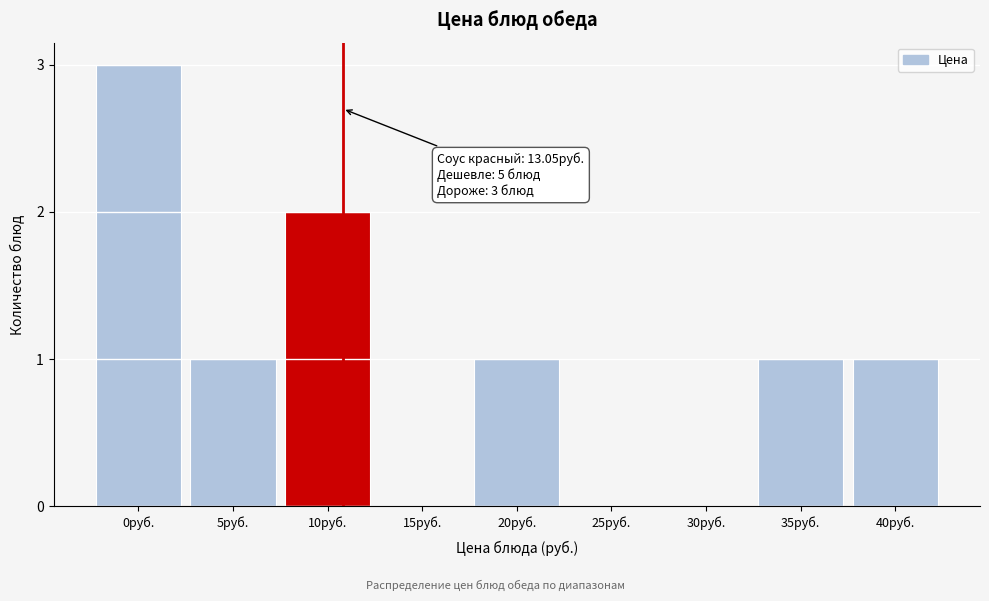

Reading left to right, what are all the values shown in this chart?

0руб.=3	5руб.=1	10руб.=2	15руб.=0	20руб.=1	25руб.=0	30руб.=0	35руб.=1	40руб.=1